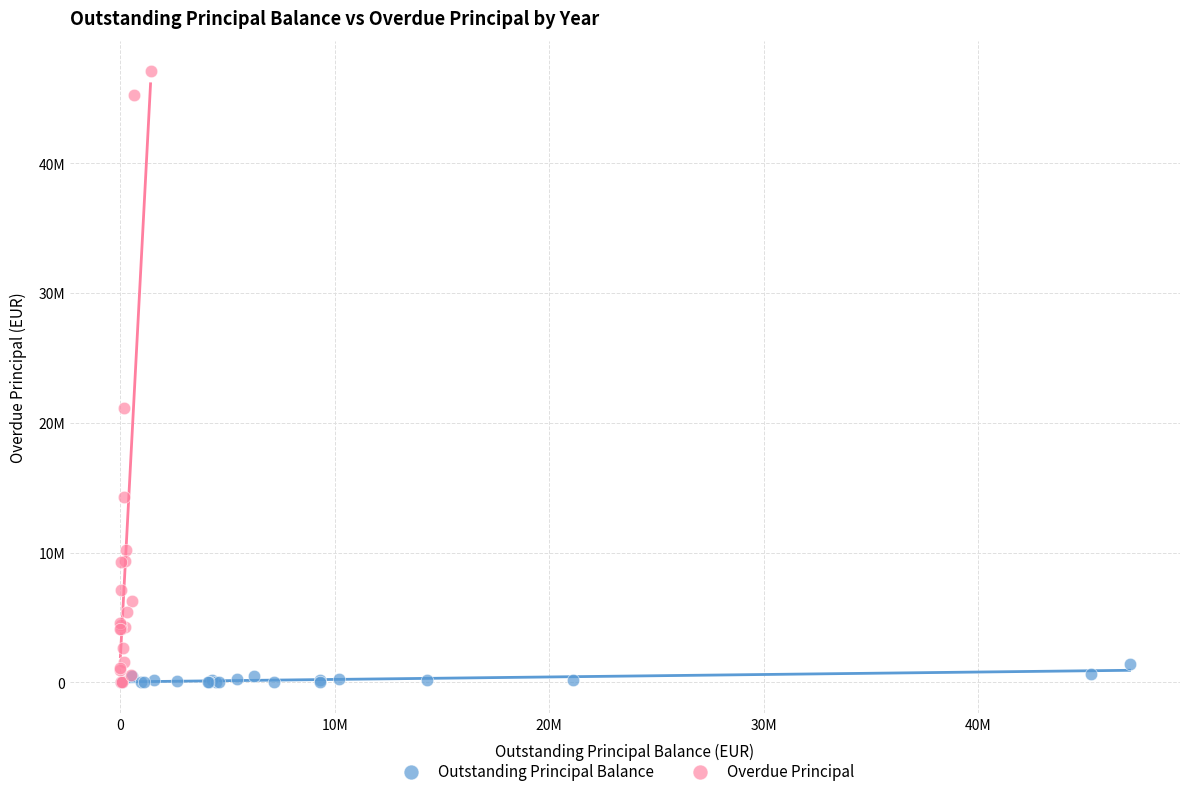

Which series reaches the maximum Y coordinate?

Overdue Principal